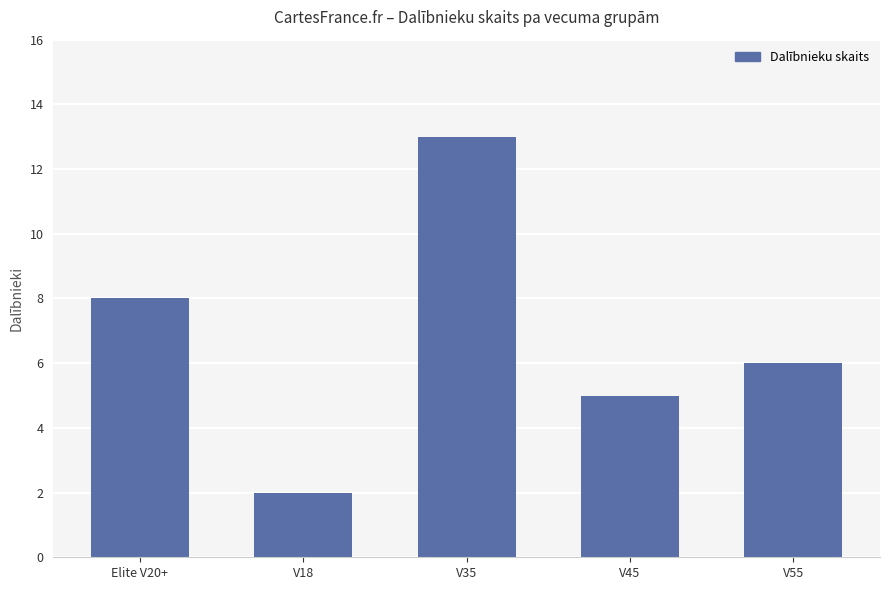

Reading left to right, extract all data points from this chart.

Elite V20+=8	V18=2	V35=13	V45=5	V55=6